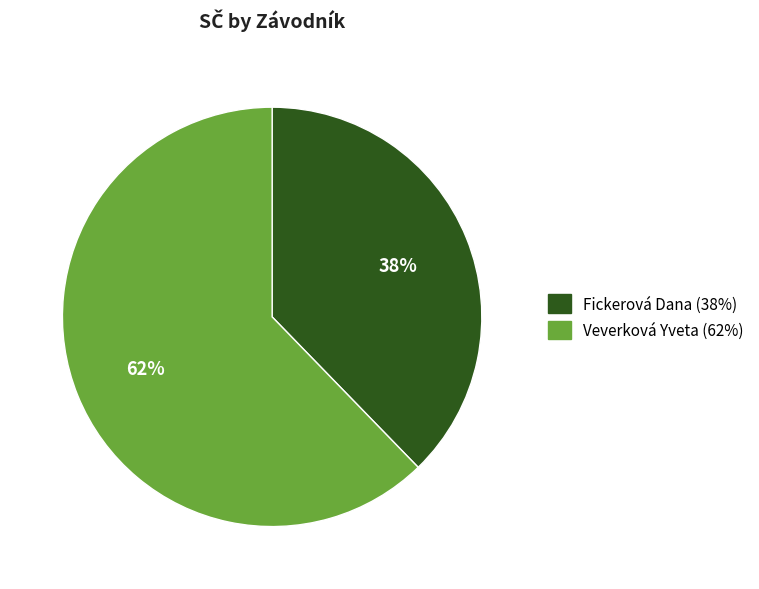

What is the smallest slice in the pie chart?

Fickerová Dana